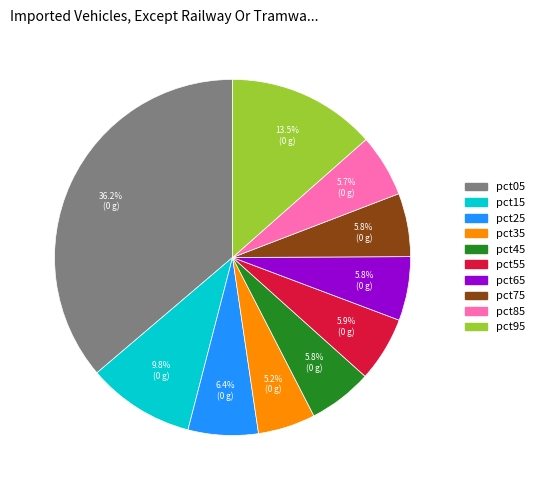

What percentage is the pct65 slice, to the nearest percent?

6%